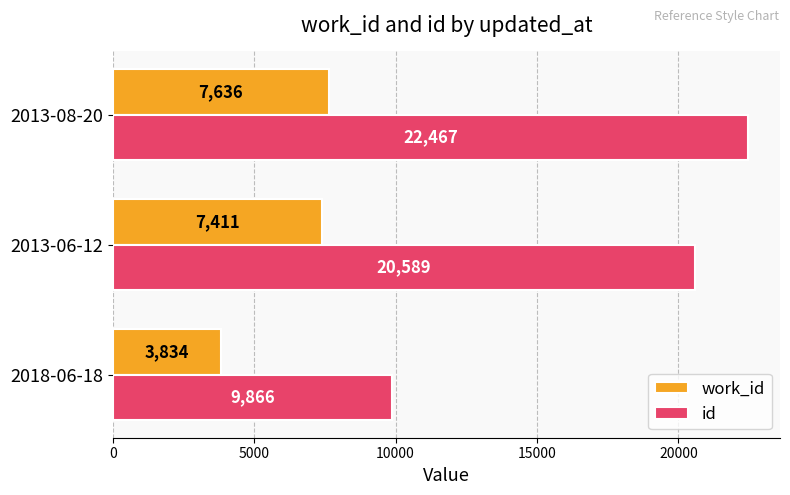

The value of work_id at 2013-08-20 is 2496. True or false?

False